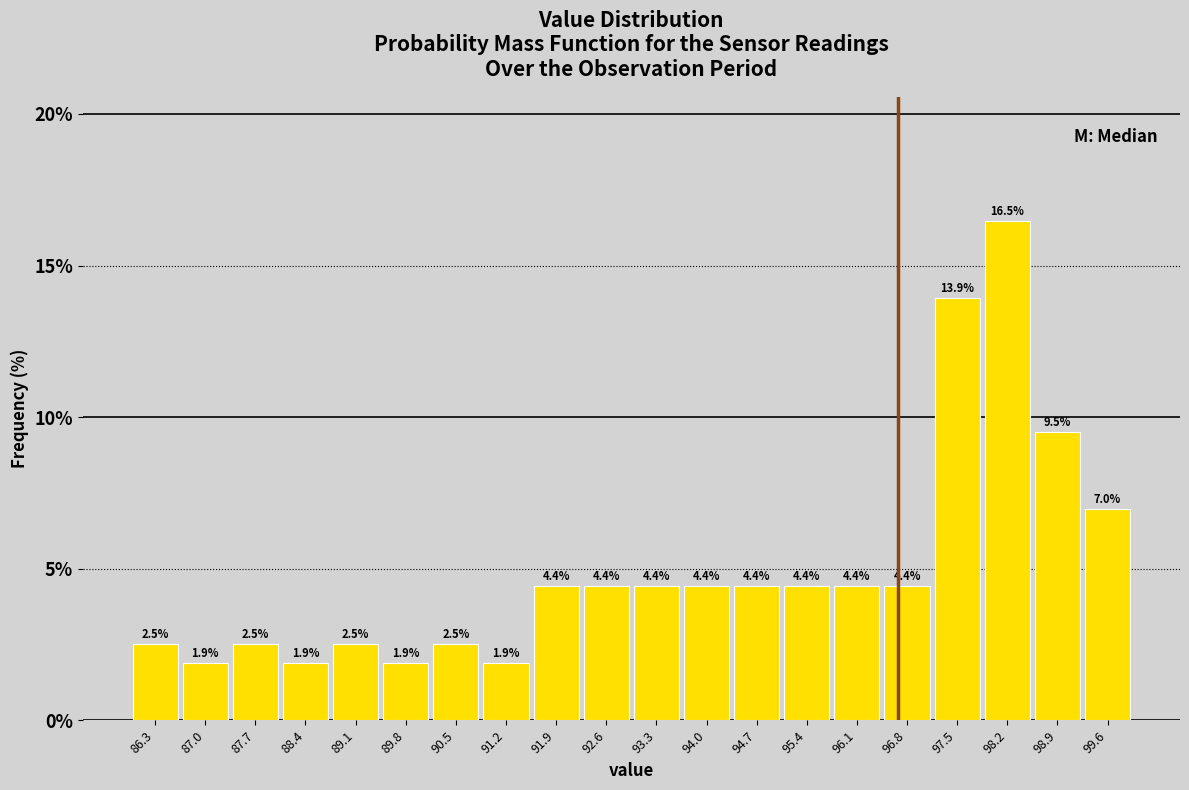

Which range on the x-axis has the tallest bar?

97.8 to 98.5